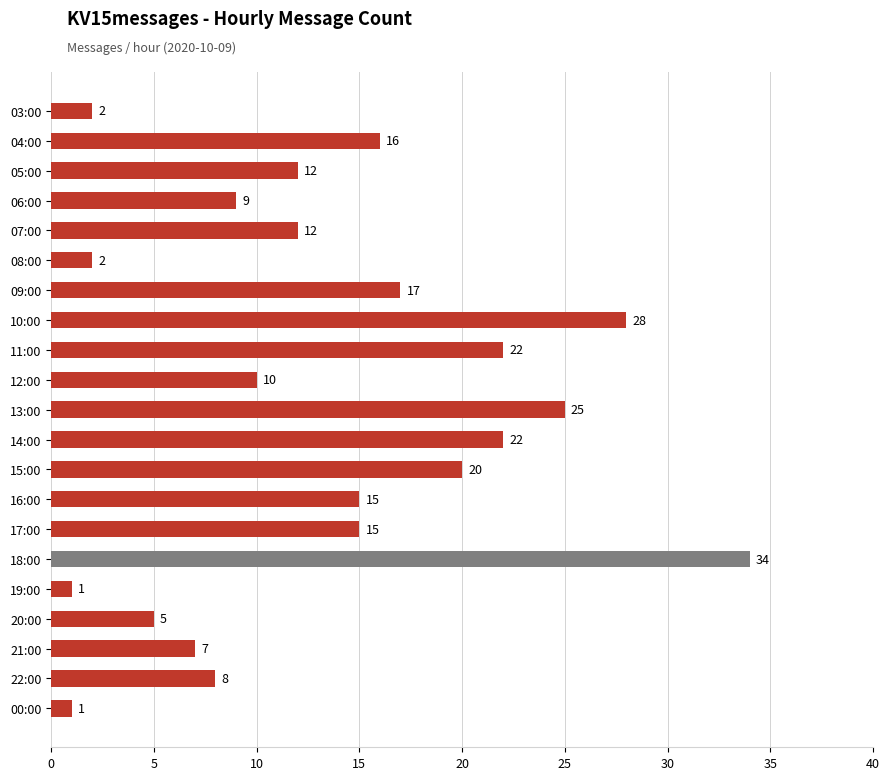

What is the maximum value shown in the chart?

34